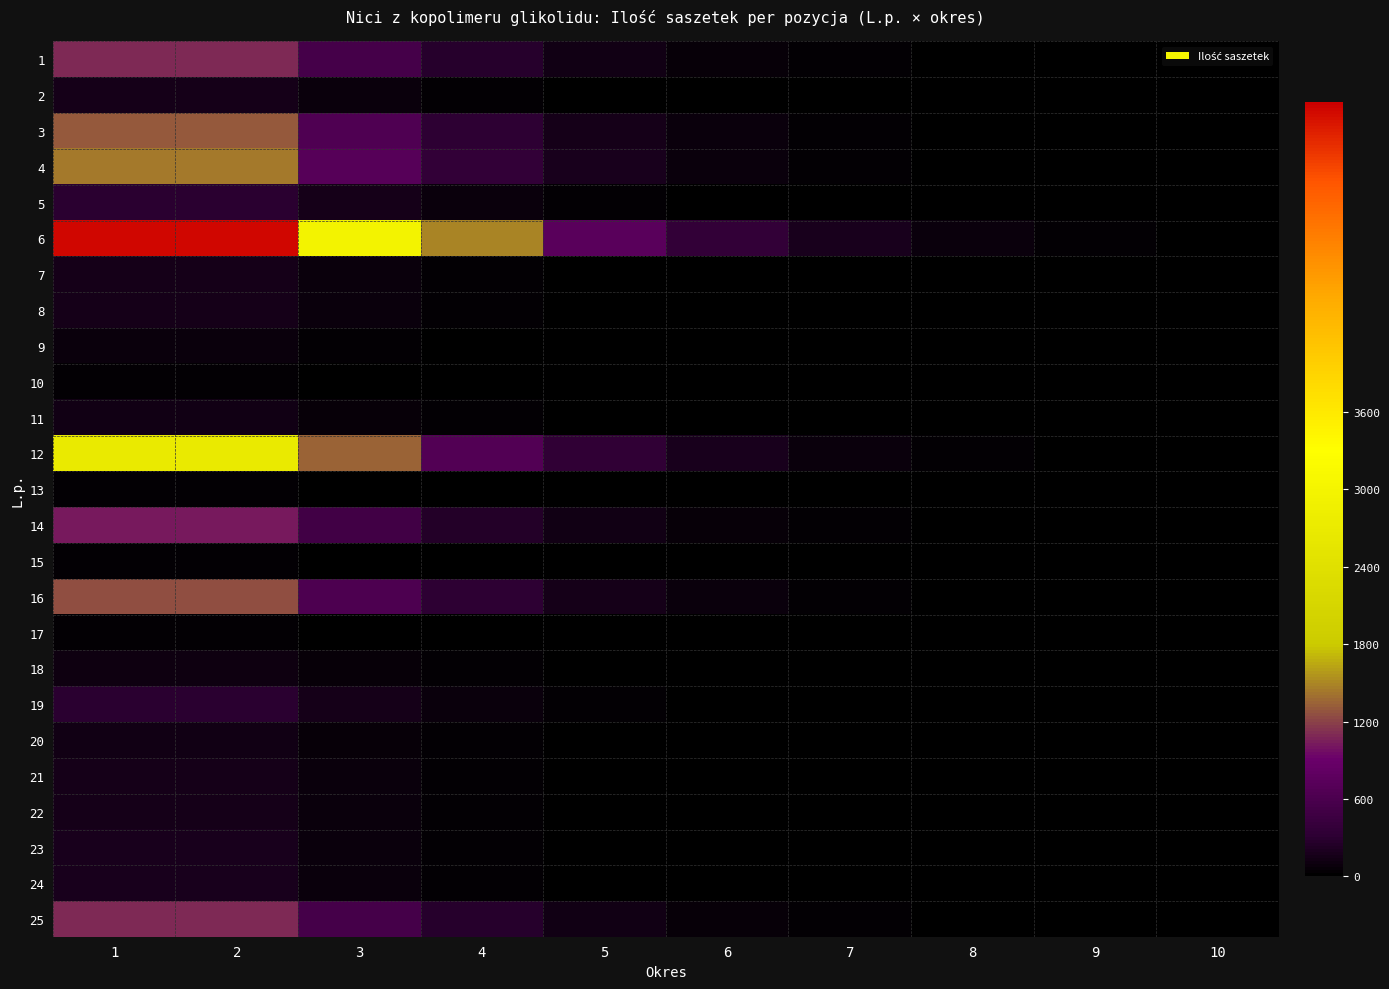

Which series has the largest range (max minus min)?

6